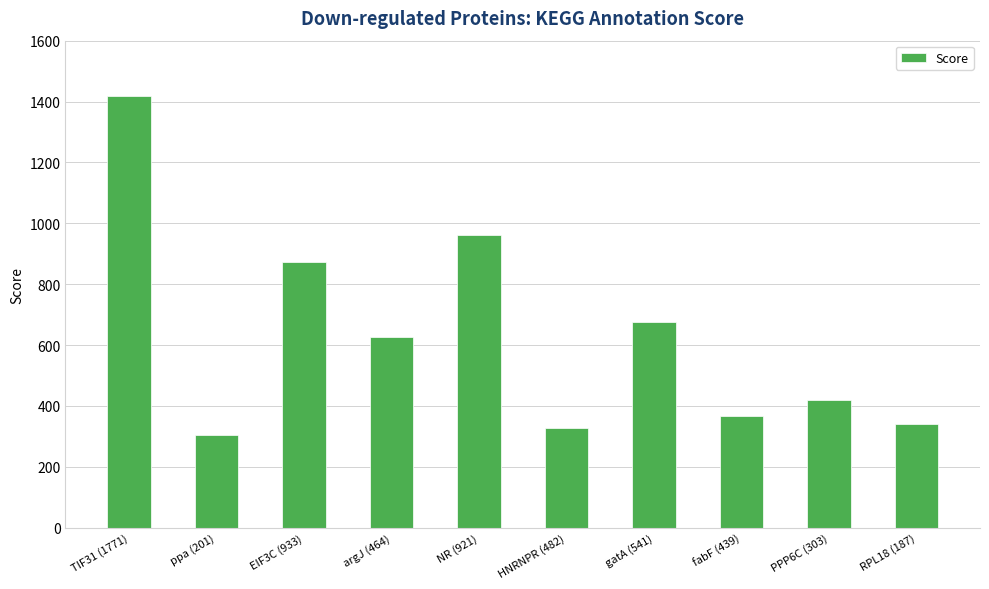

Approximately how many times larger is the value at gatA (541) compared to RPL18 (187)?

2.0